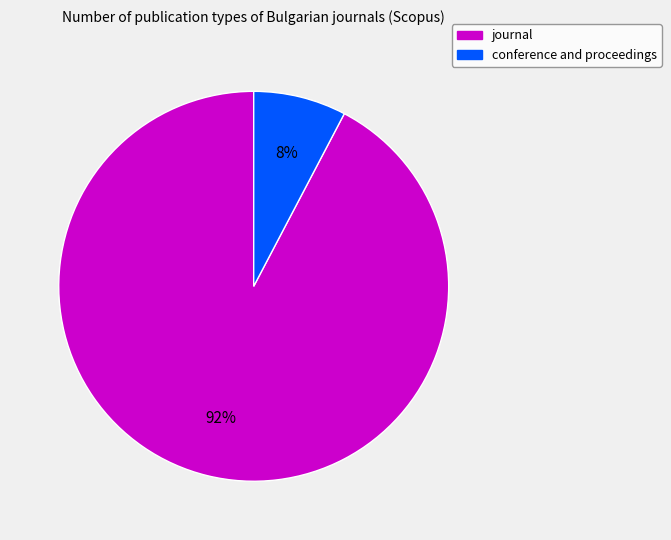

Is it true that conference and proceedings is 1% of the pie?

False